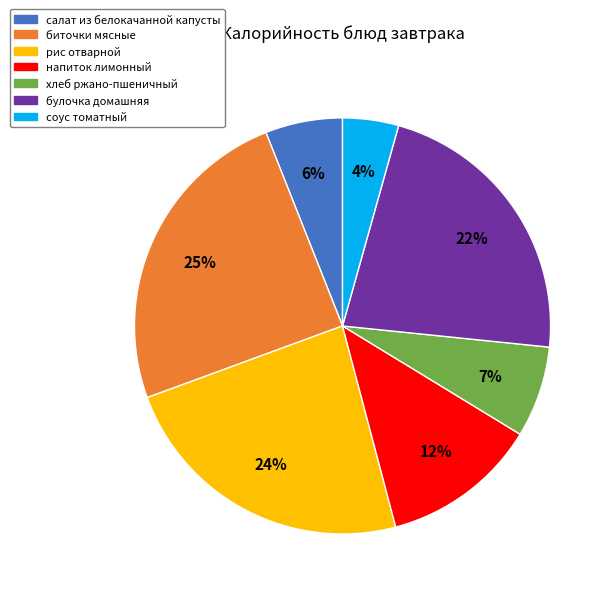

Rank the categories by value from highest to lowest.

биточки мясные, рис отварной, булочка домашняя, напиток лимонный, хлеб ржано-пшеничный, салат из белокачанной капусты, соус томатный